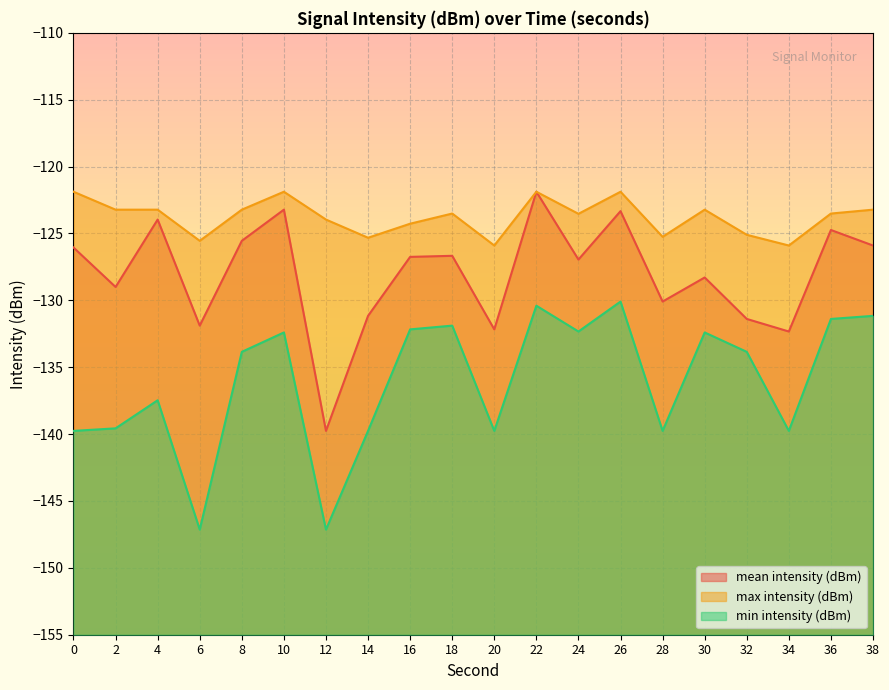

Which series has the widest spread of values?

mean intensity (dBm)